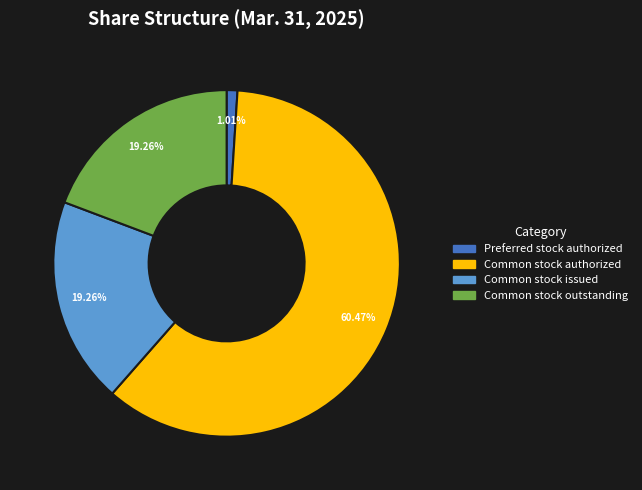

Does any single category account for the majority?

Yes